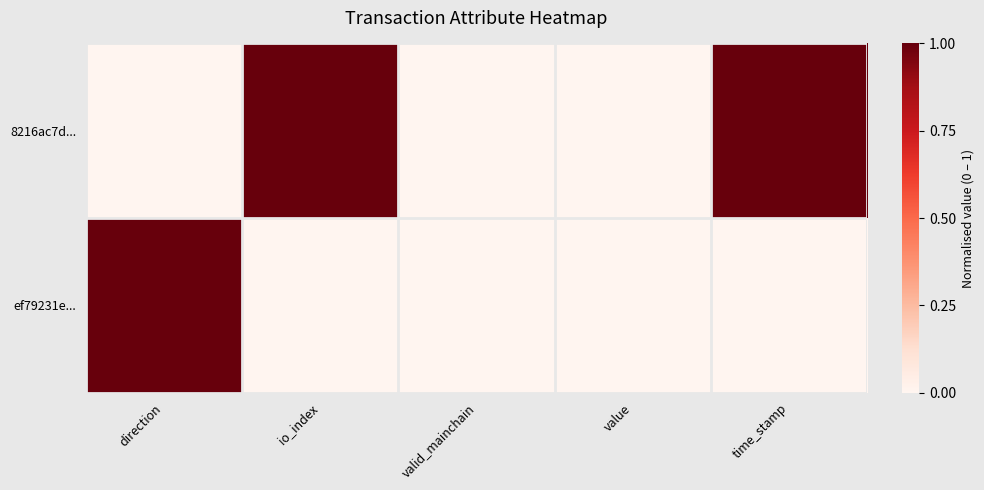

At which category does the chart reach its peak across all series?

io_index